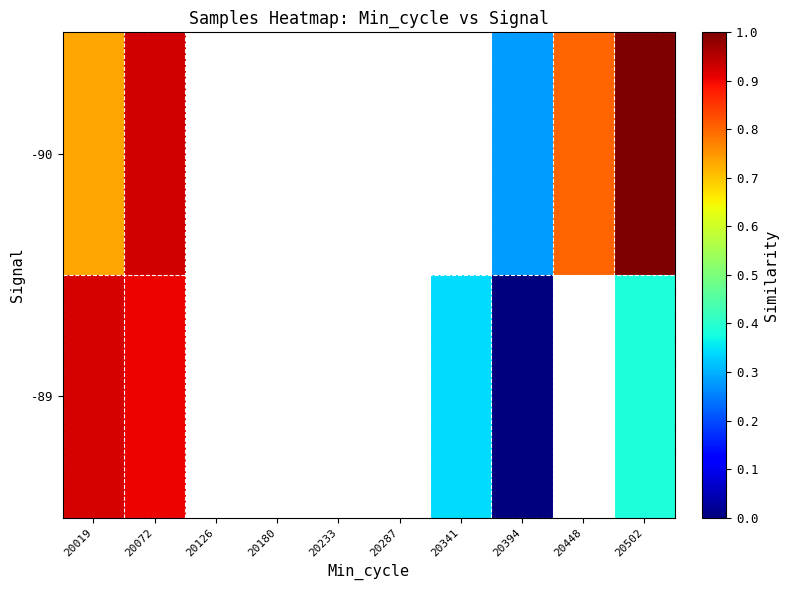

At which label does -89 reach its peak?

20019